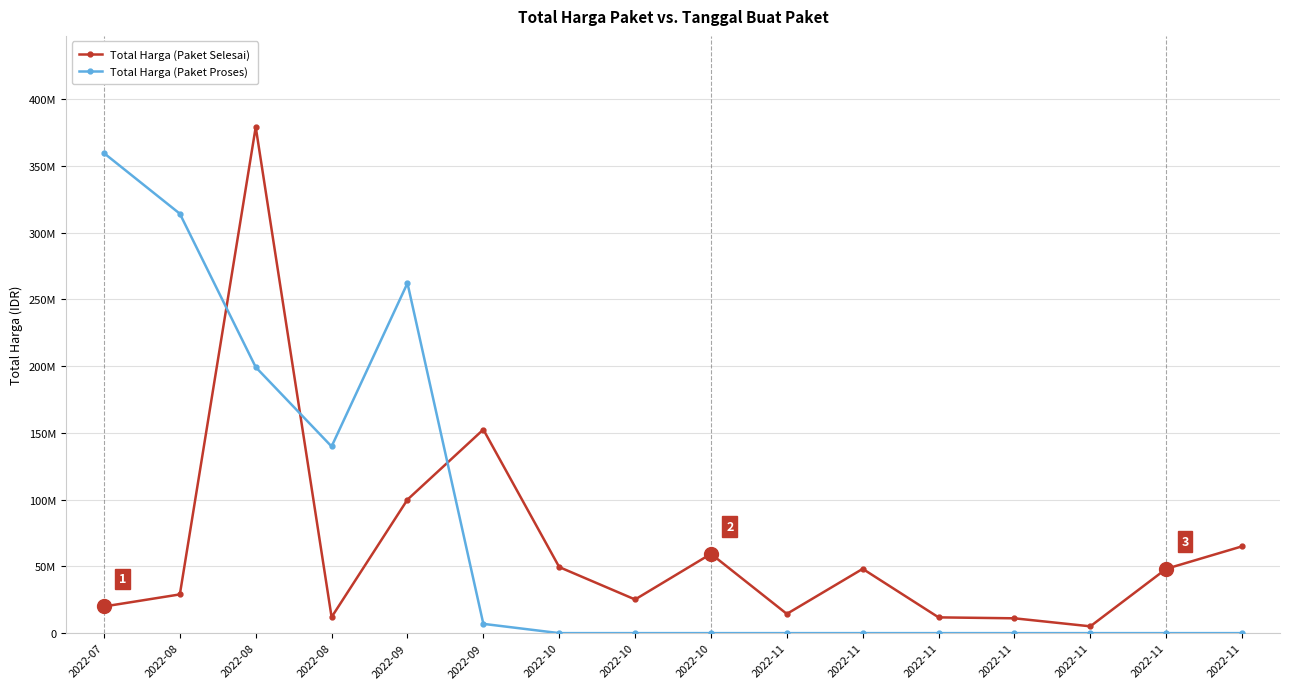

Which series changed the most between 2022-07 and 2022-10?

Total Harga (Paket Proses)